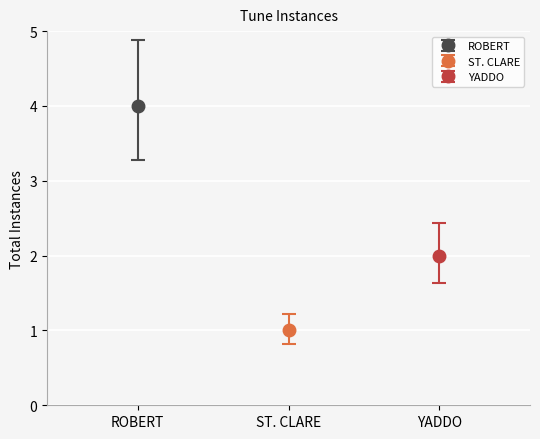

How many distinct data groups are displayed?

1